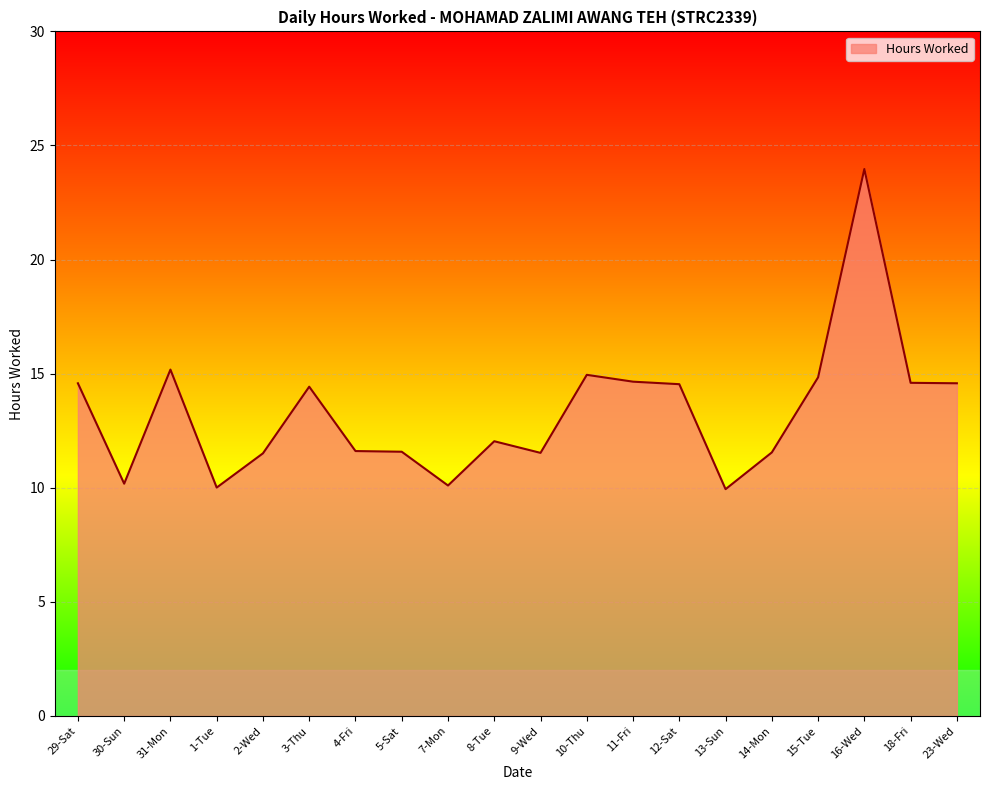

What is the difference between the second highest and second lowest values?

5.2